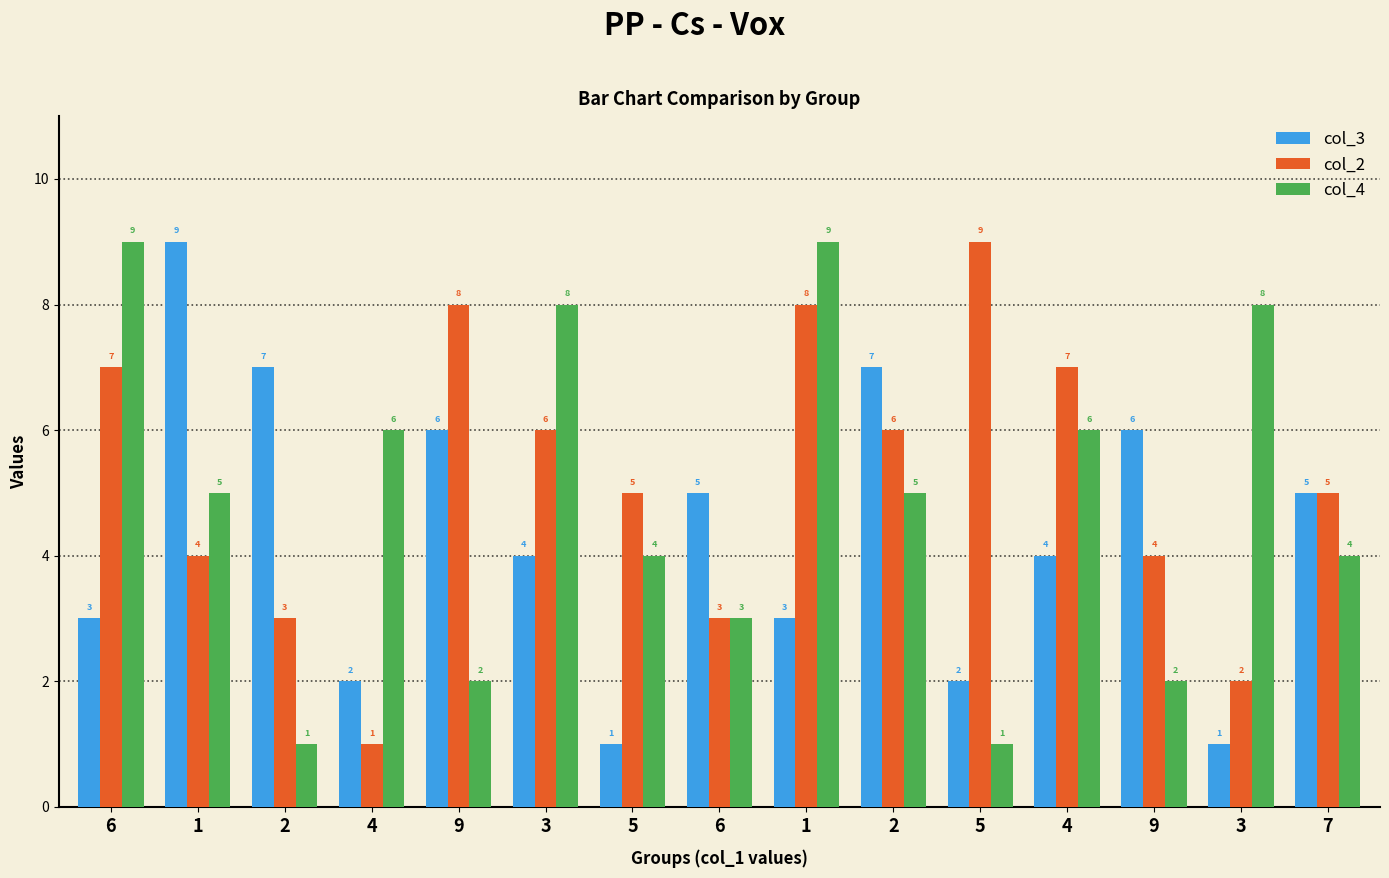

What is the maximum value shown in the chart?

9